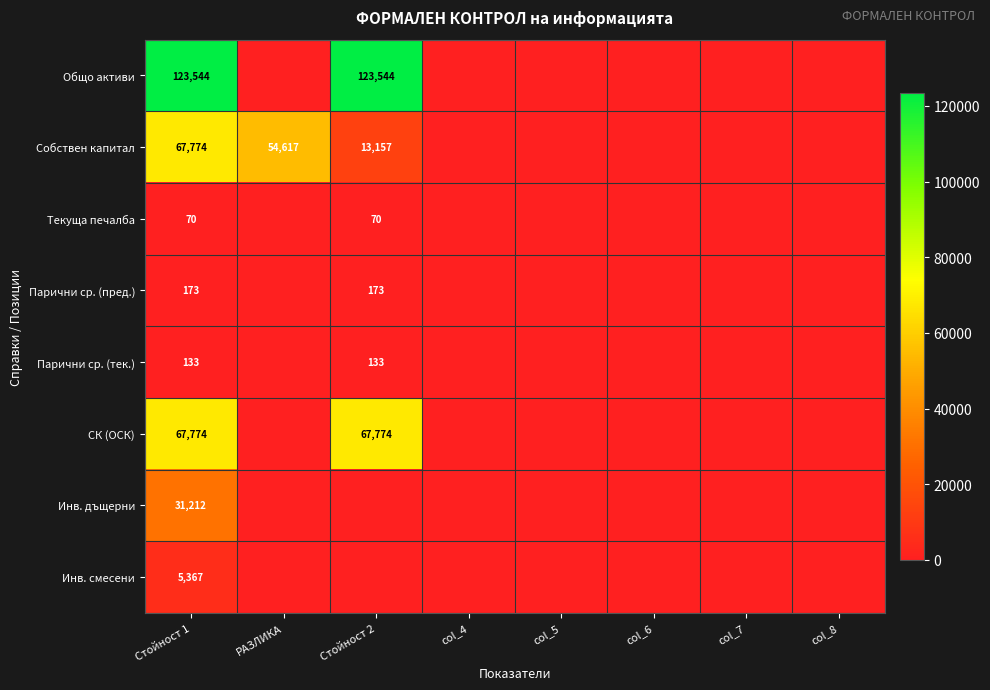

The value of Собствен капитал at РАЗЛИКА is 84555. True or false?

False